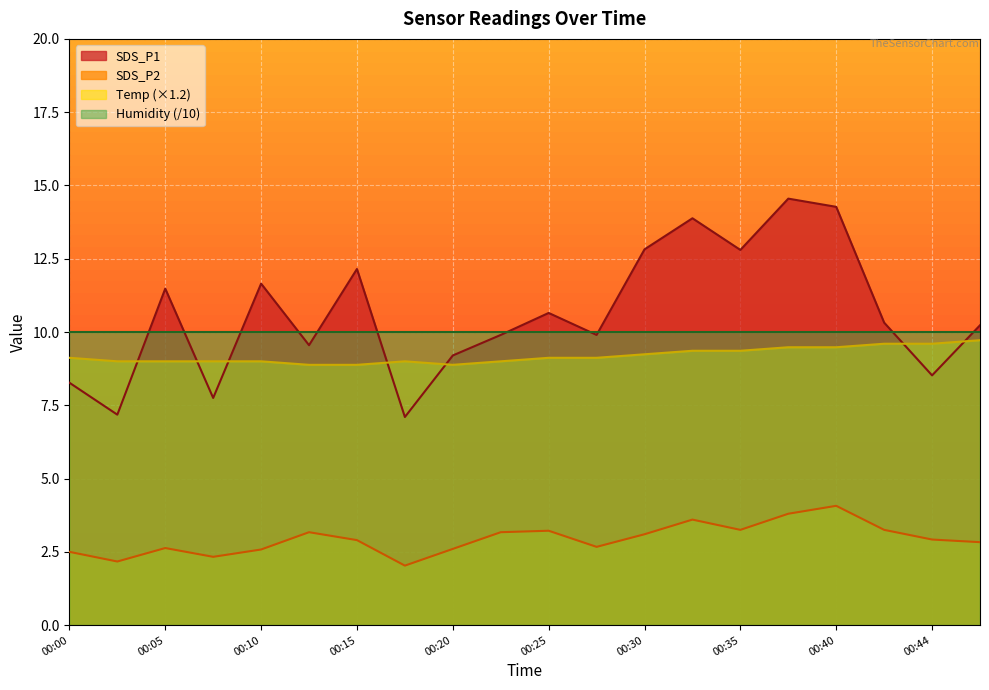

Which series has the largest range (max minus min)?

SDS_P1